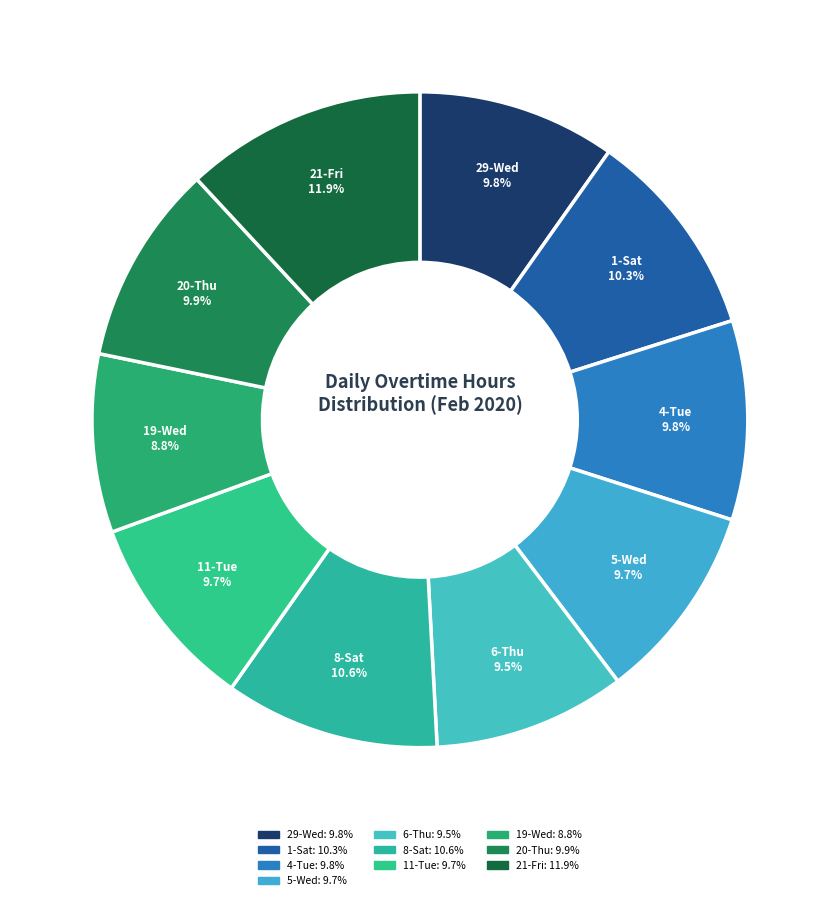

Between 4-Tue and 19-Wed, which is larger?

4-Tue